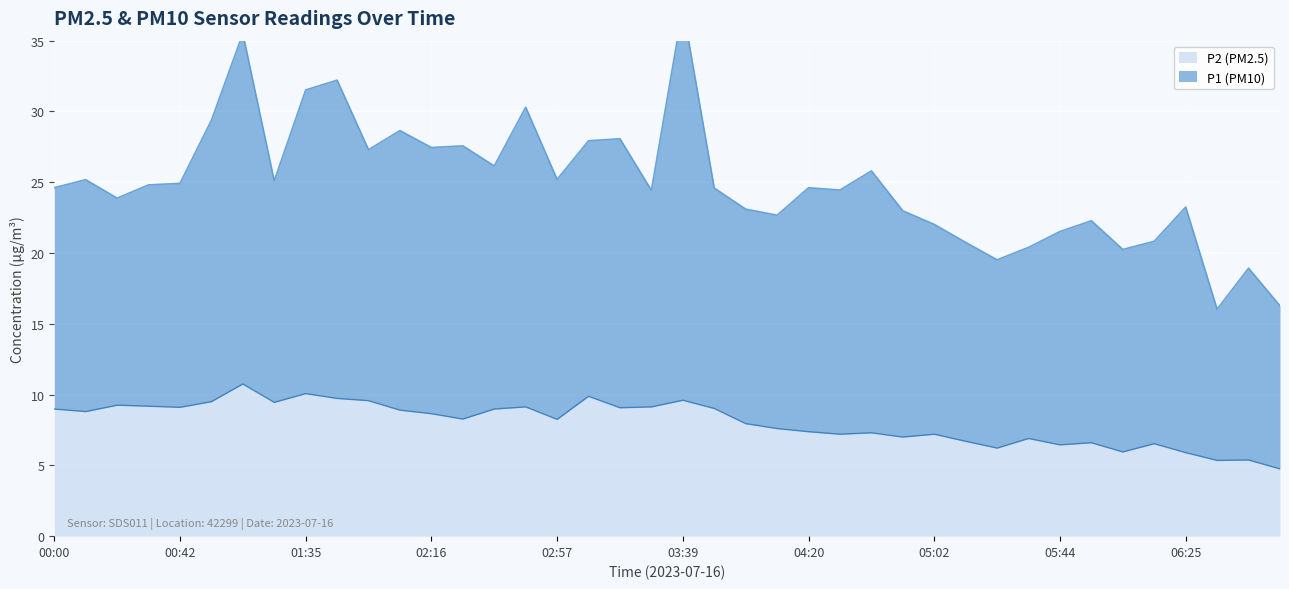

How many data points are above 8?

22